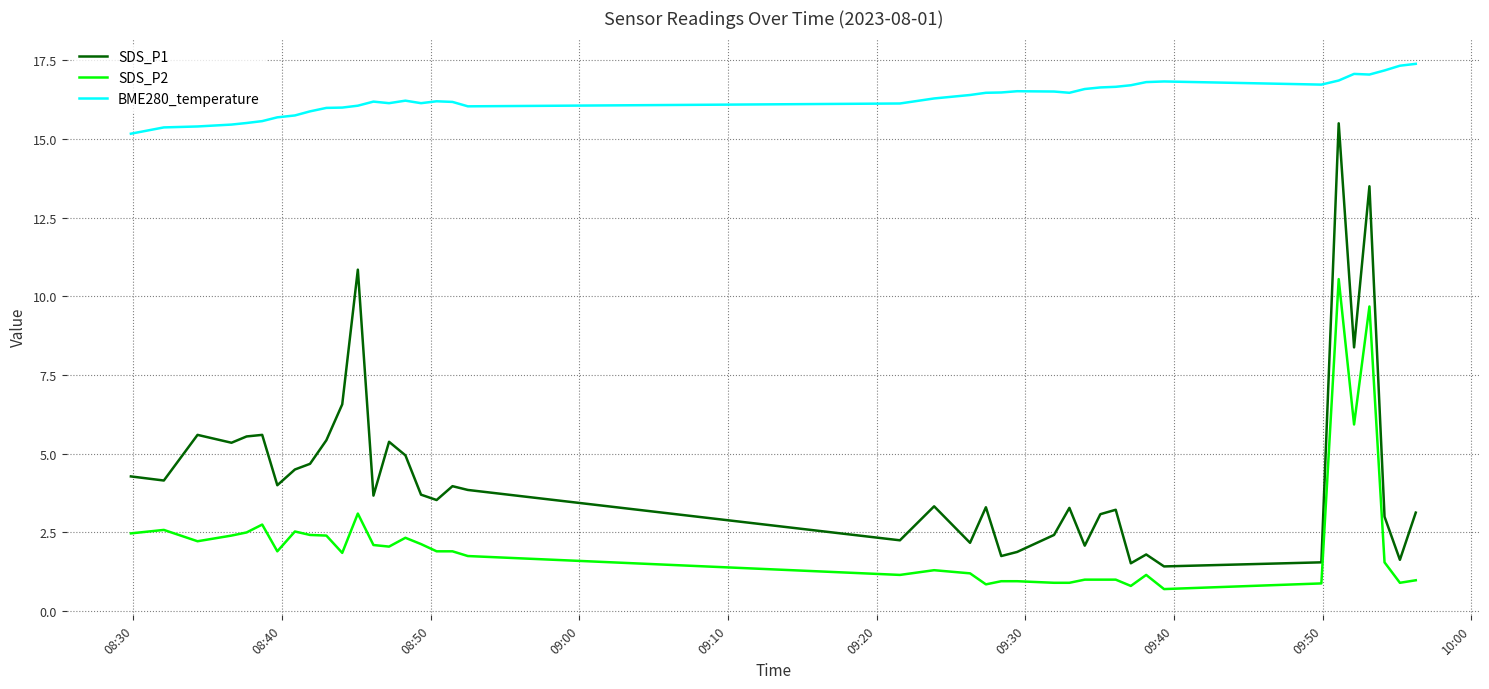

What is the greatest value displayed?

17.4